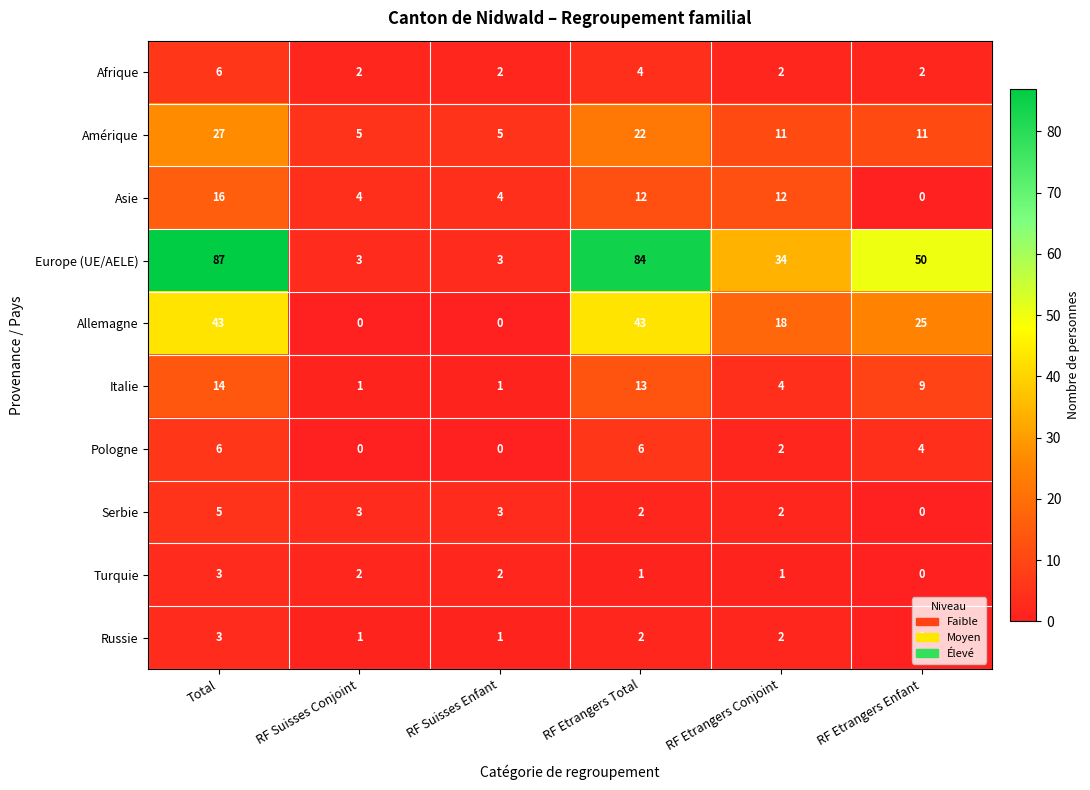

How many values in Allemagne are above zero?

4